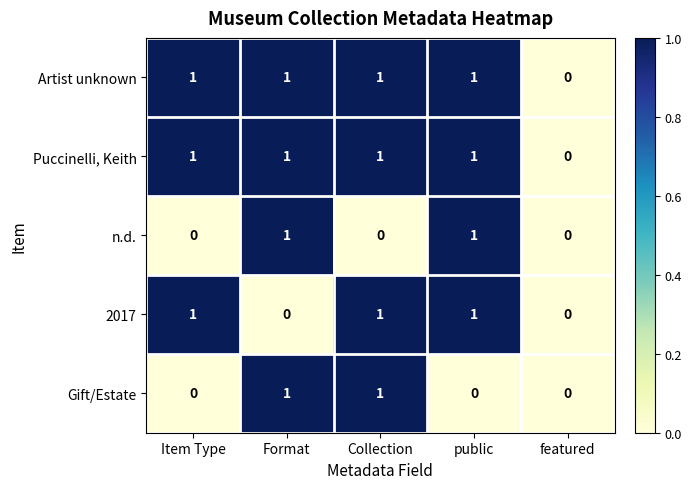

The value of n.d. at Item Type is 1. True or false?

False